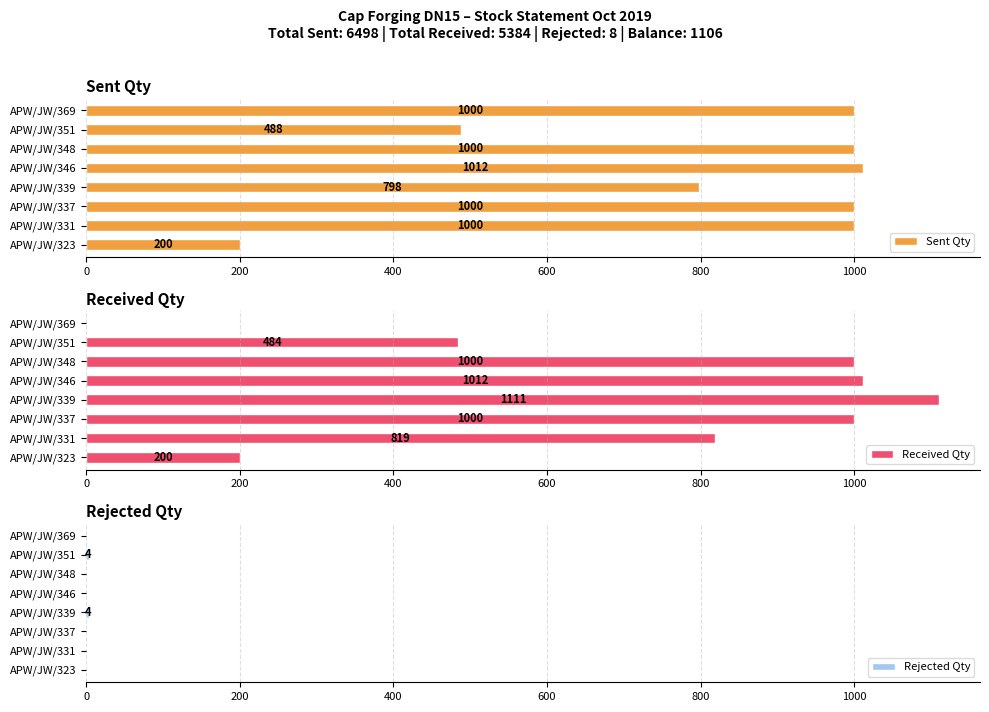

How many series are shown in this chart?

3